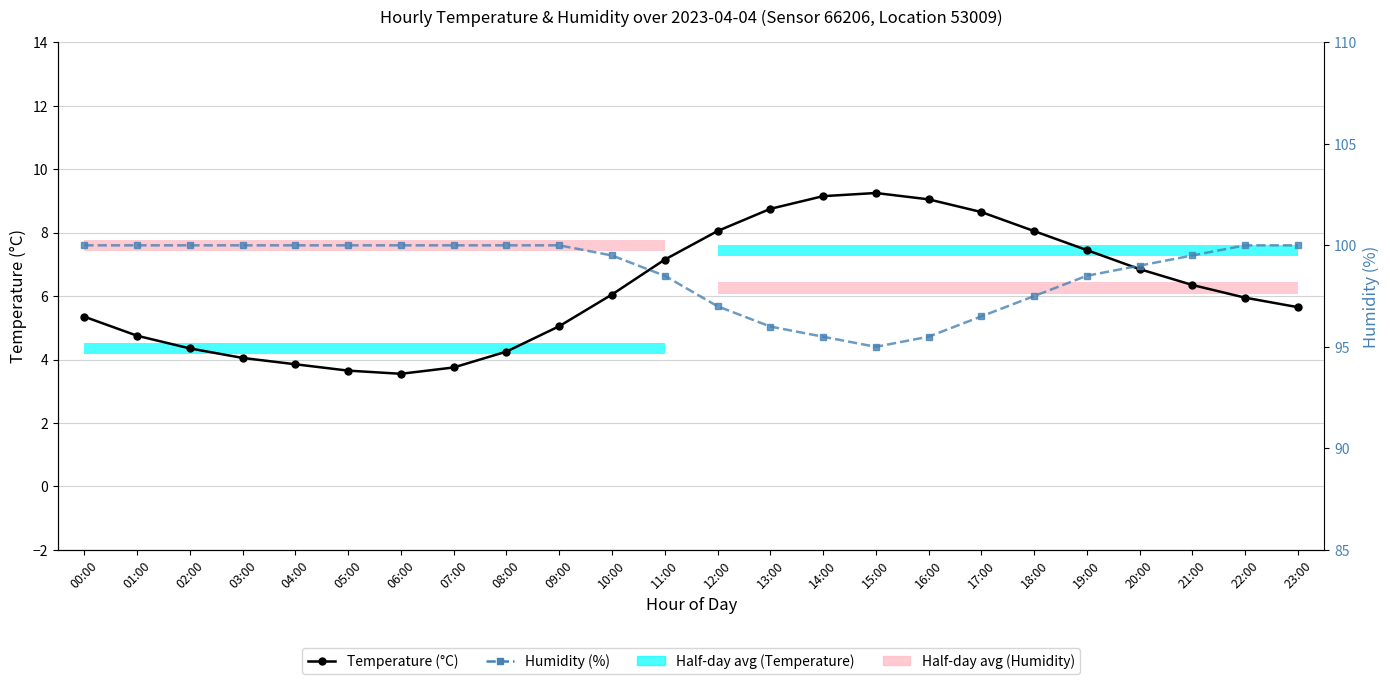

What is the value of the Humidity (%) [right axis] bar at the 5th from the left?

7.6